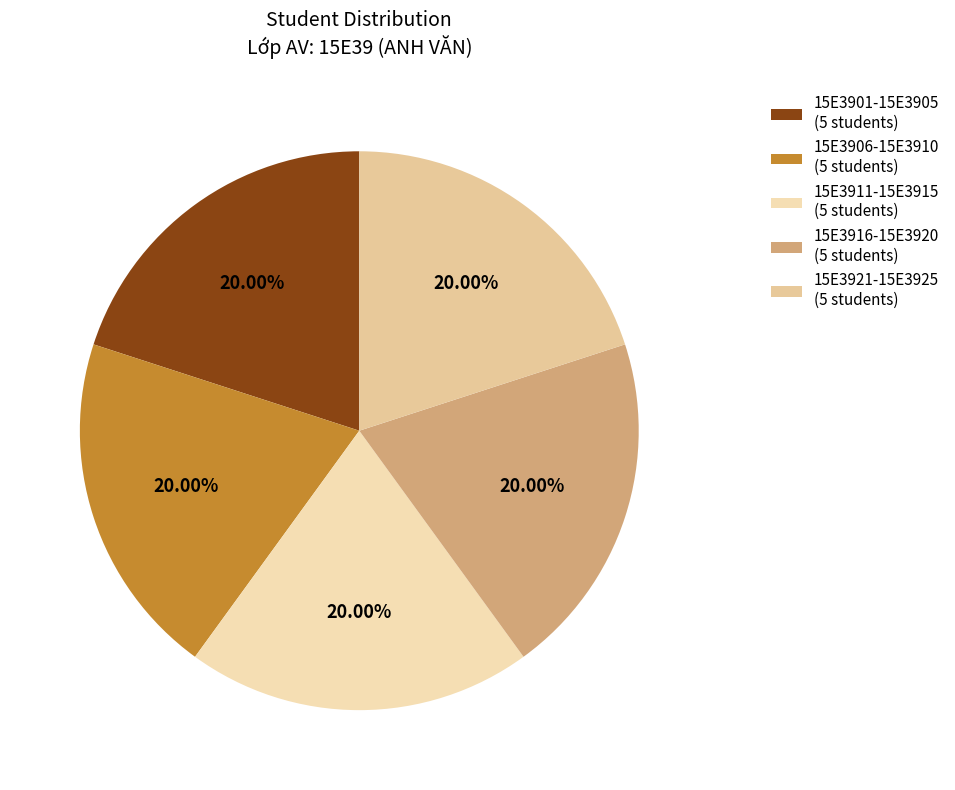

How many segments does this pie chart have?

5